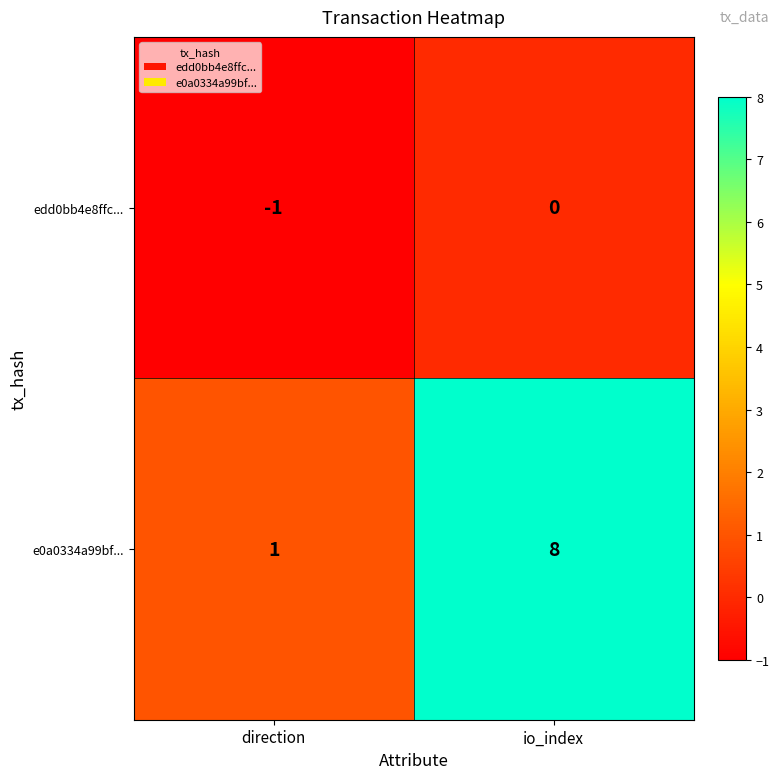

At which category is the sum across all series the highest?

io_index